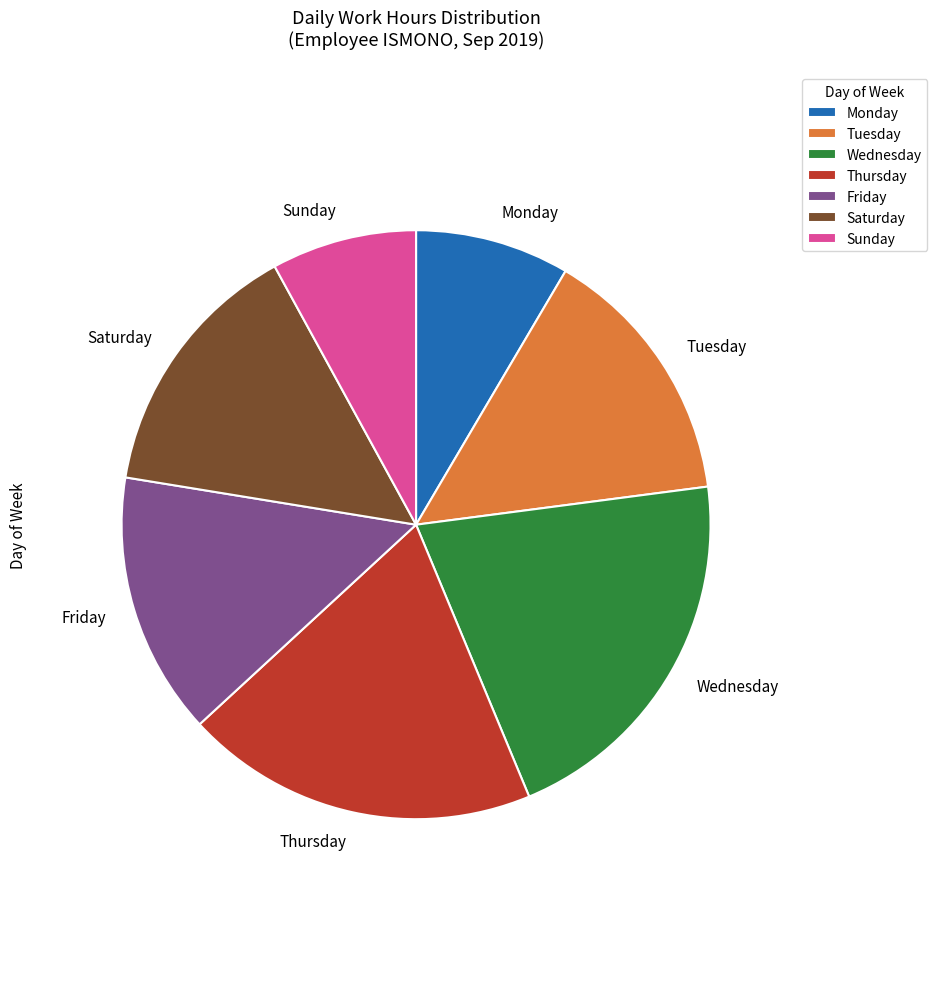

True or false: Monday accounts for 21% of the total.

False